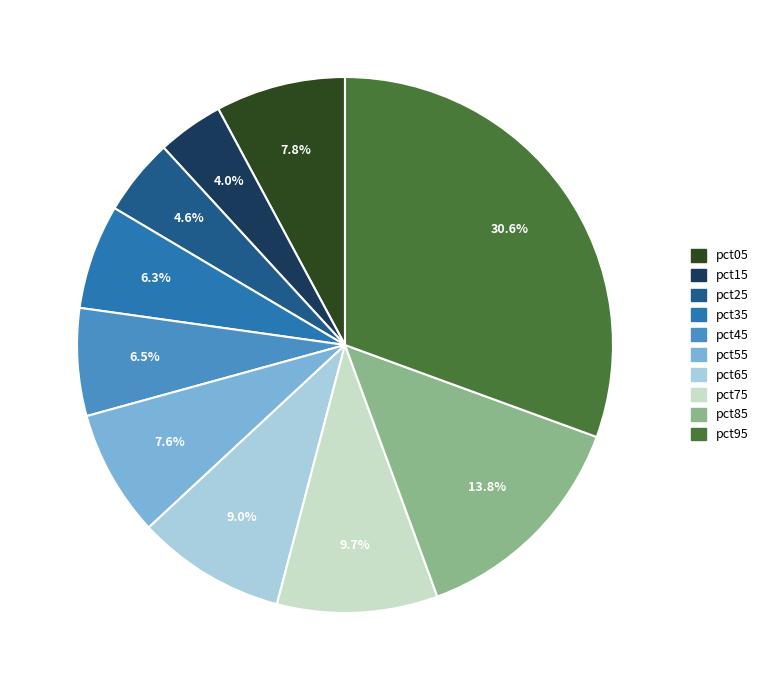

To the nearest percent, what is the difference between the largest and smallest slice percentages?

27%